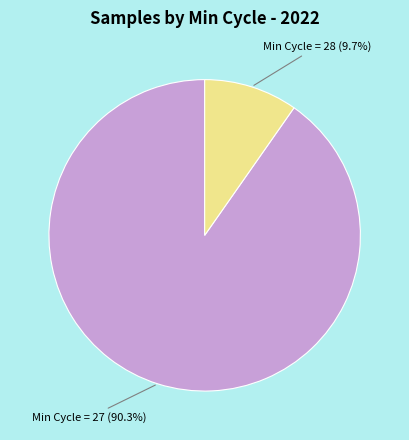

Is there any slice that represents more than half of the pie?

Yes